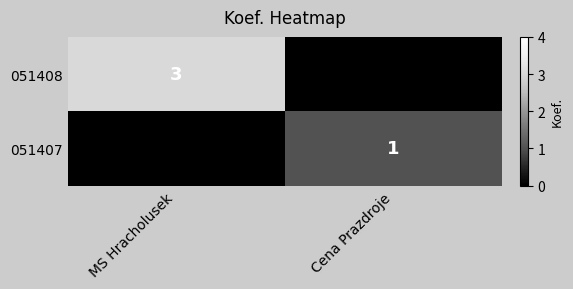

Count the number of categories in the chart.

2